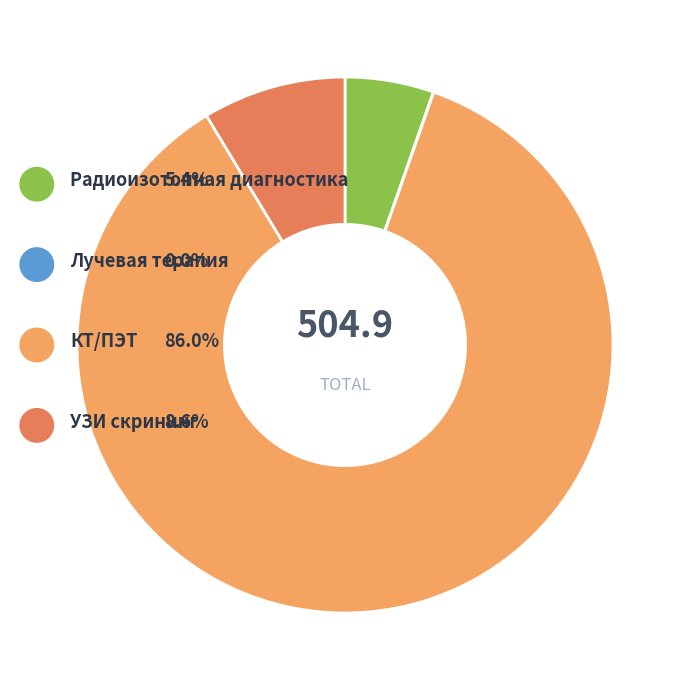

Count the number of slices in the pie.

4